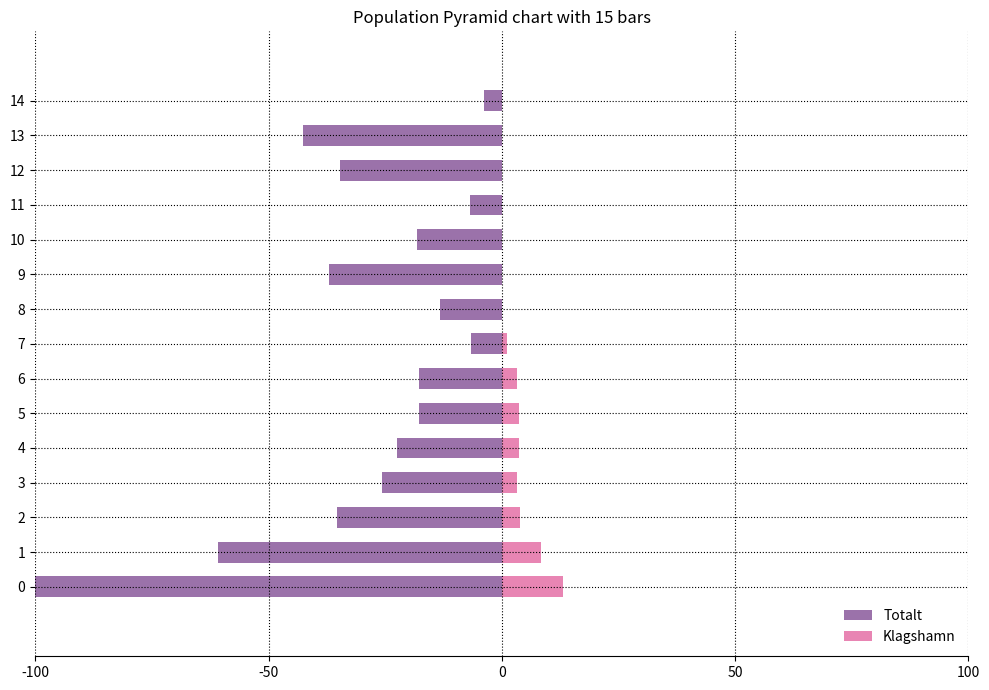

What is the sum of all Klagshamn values?

40.2